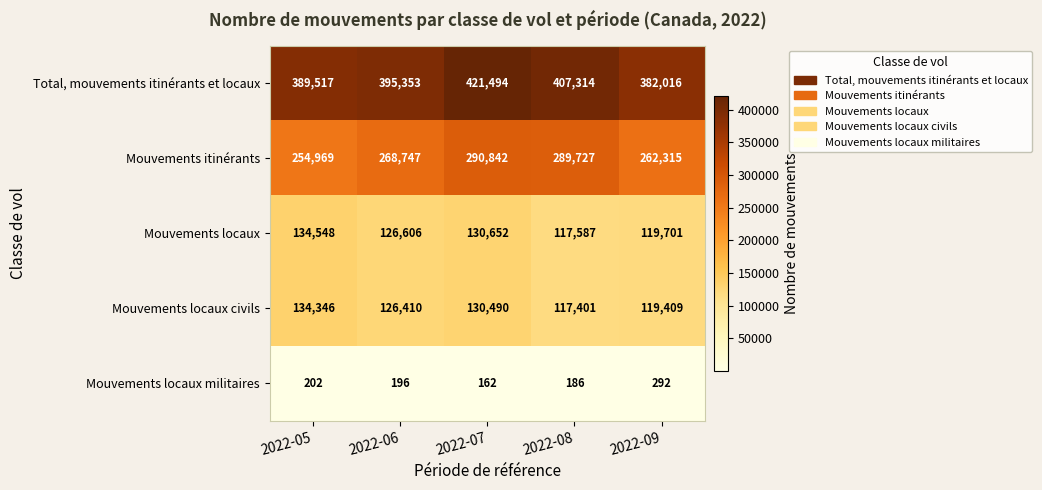

The Mouvements itinérants series shows 289727 at 2022-08. True or false?

True